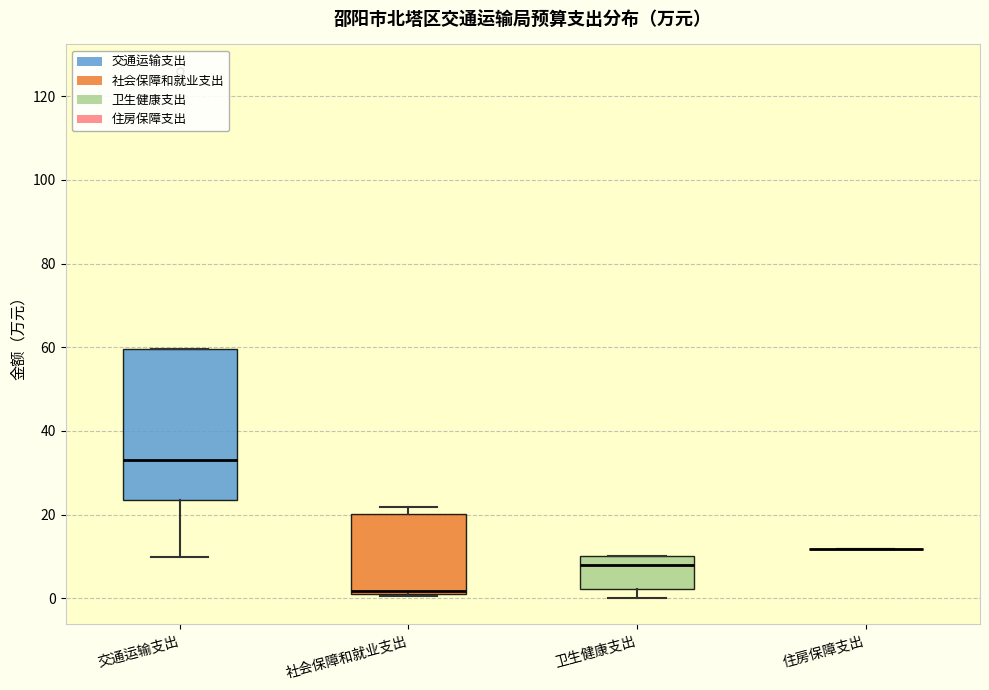

Which box is the tallest, from its lower edge to its upper edge?

交通运输支出